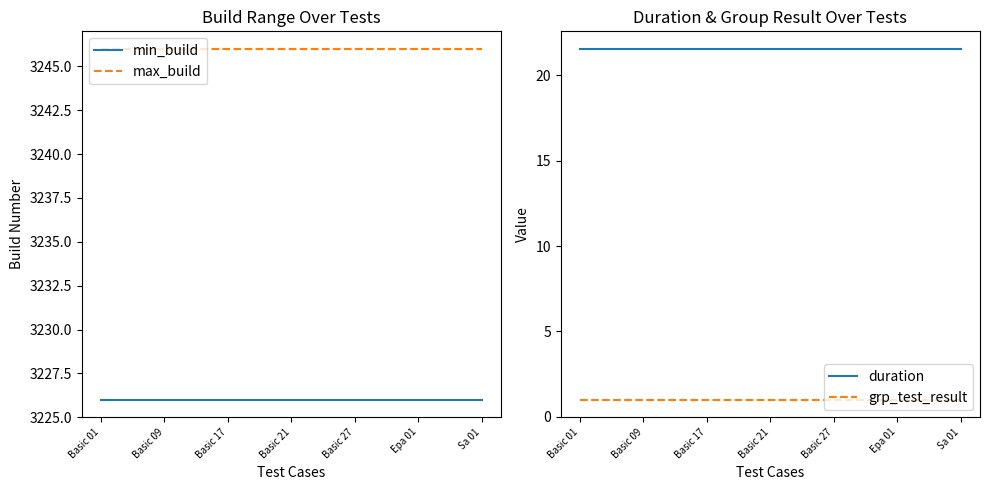

Does the chart display data point markers on the line(s)?

No